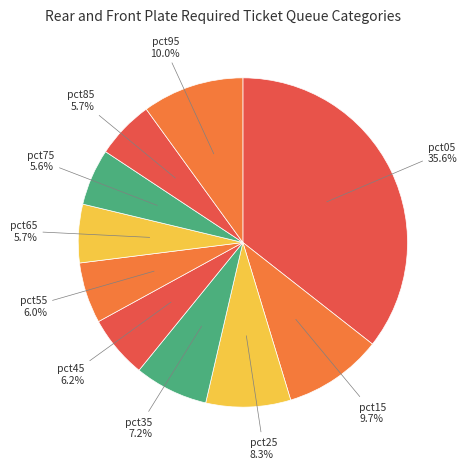

Is pct85 the majority of the pie?

No